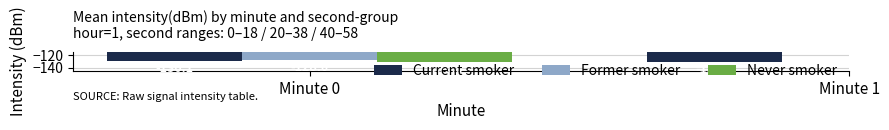

True or false: Current smoker has a value of -80.9 at Minute 1.

False